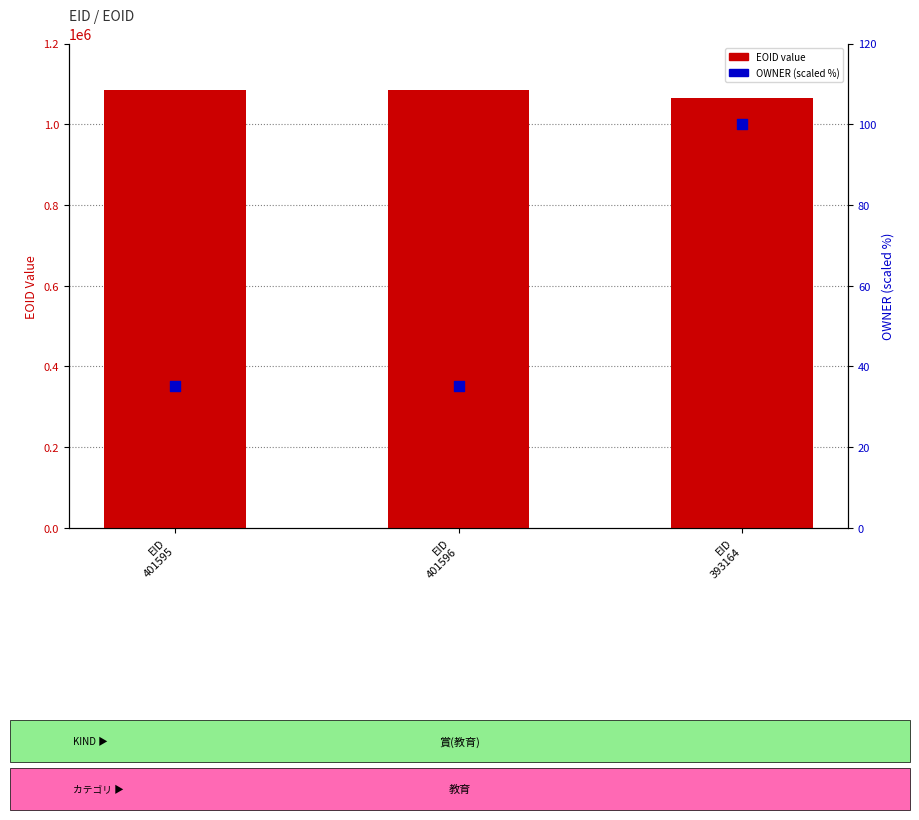

Which series has the widest spread of Y values?

EOID